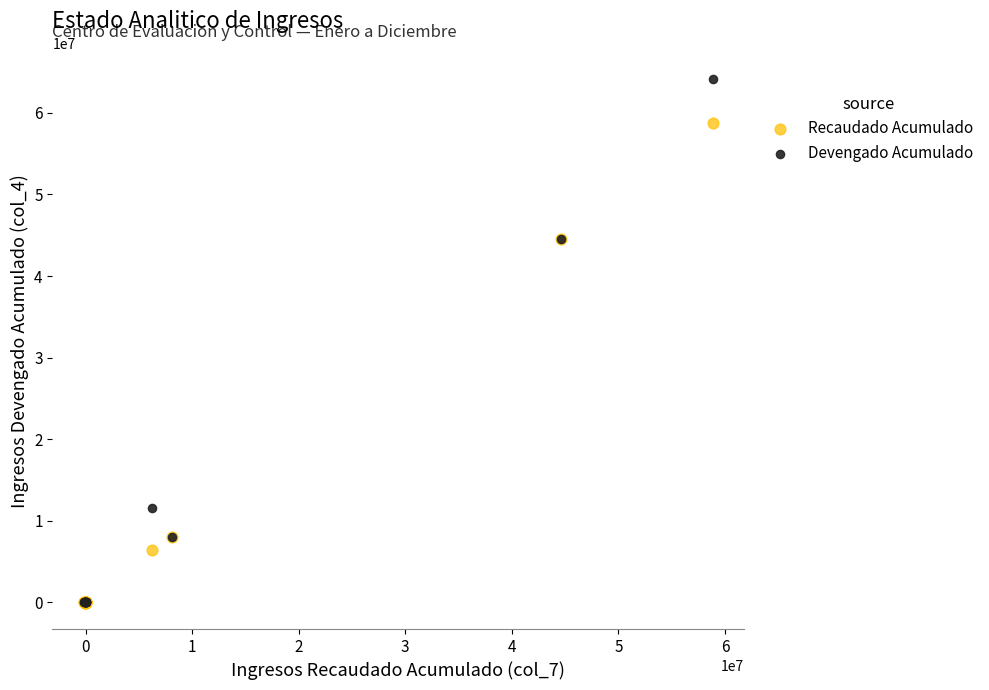

What are all the series names shown in the legend?

Recaudado Acumulado, Devengado Acumulado